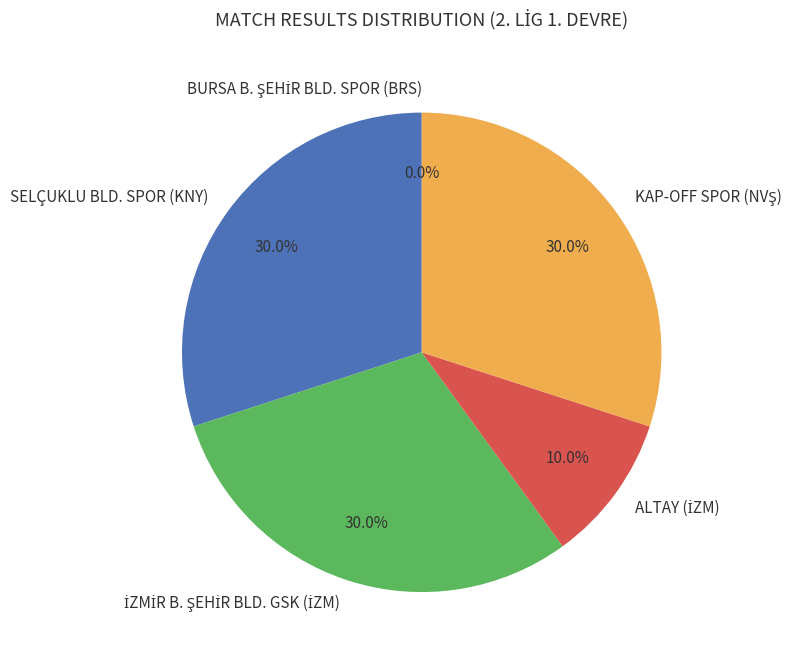

Between SELÇUKLU BLD. SPOR (KNY) and İZMİR B. ŞEHİR BLD. GSK (İZM), which is larger?

SELÇUKLU BLD. SPOR (KNY)